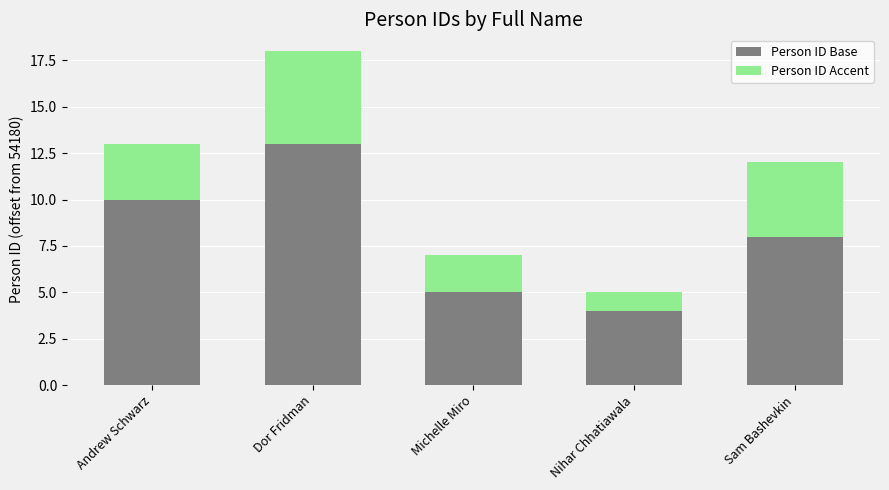

List the labels in order of Person ID Base value, smallest first.

Nihar Chhatiawala, Michelle Miro, Sam Bashevkin, Andrew Schwarz, Dor Fridman